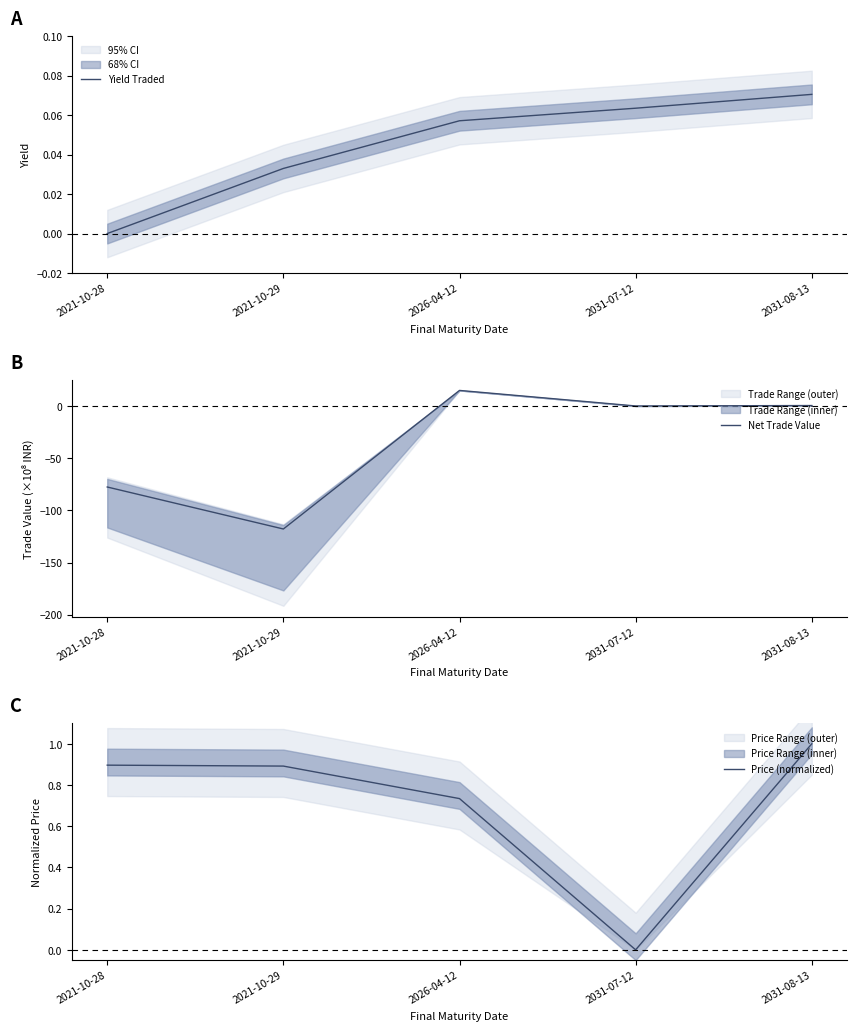

Between which two adjacent categories do Price (normalized) and Net Trade Value first intersect?

2021-10-29 and 2026-04-12